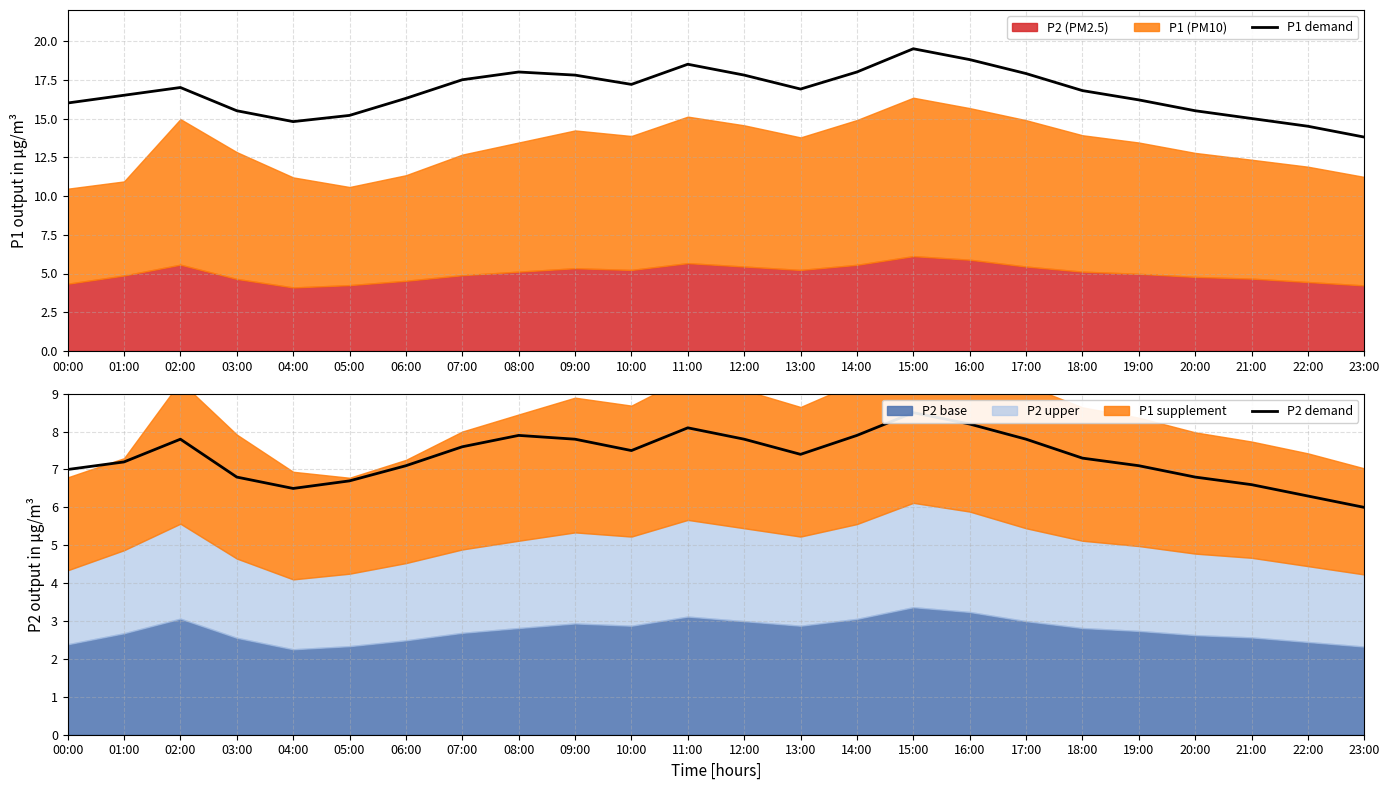

True or false: P2 demand and P1 demand cross at least once.

False